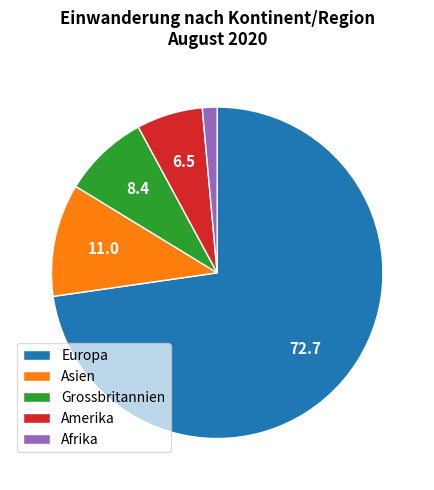

What is the smallest slice in the pie chart?

Afrika